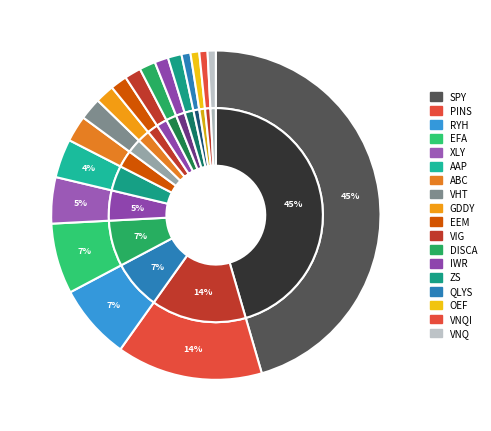

How much of the chart is everything except GDDY?

98.1%